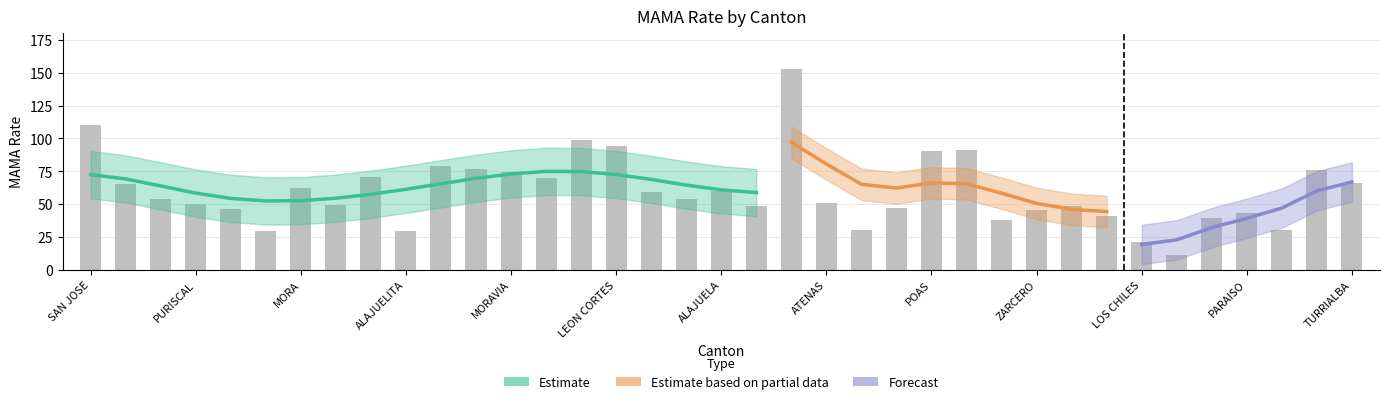

What is the change in value from 29 to 35?

+35.6